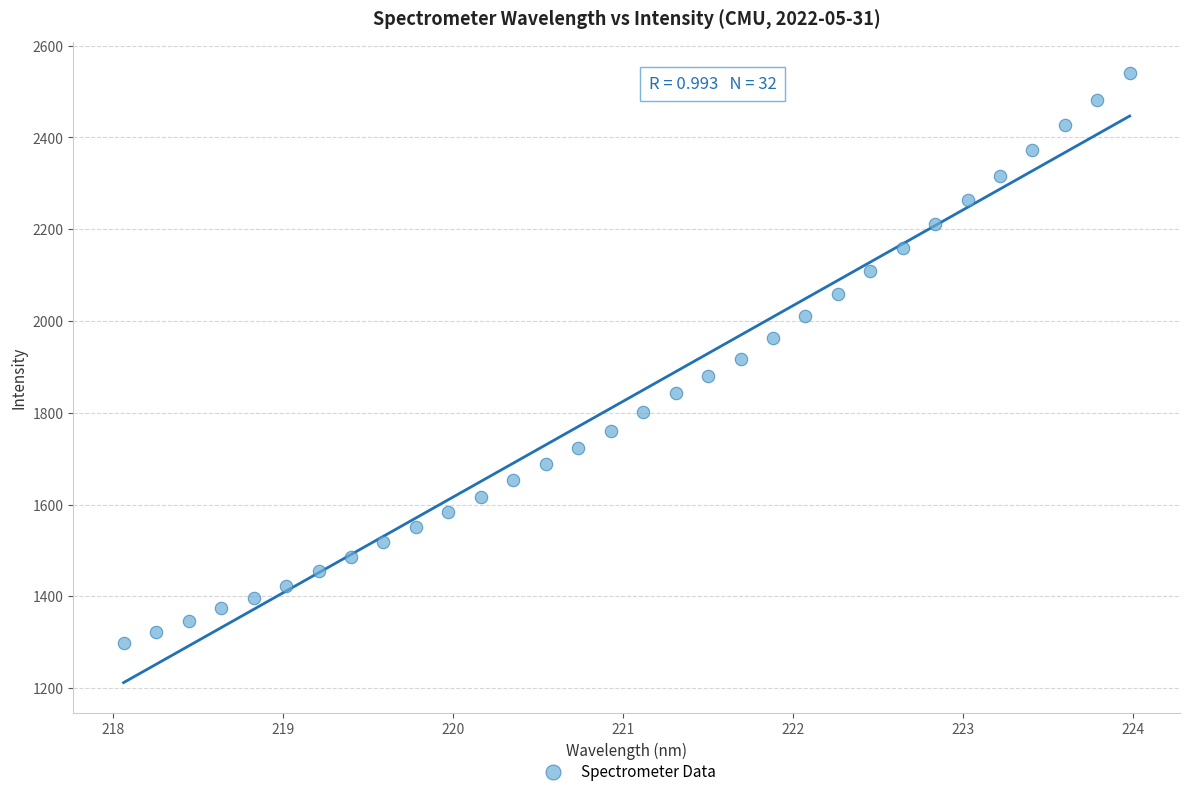

What is the range of Y values (max minus min)?

1243.8